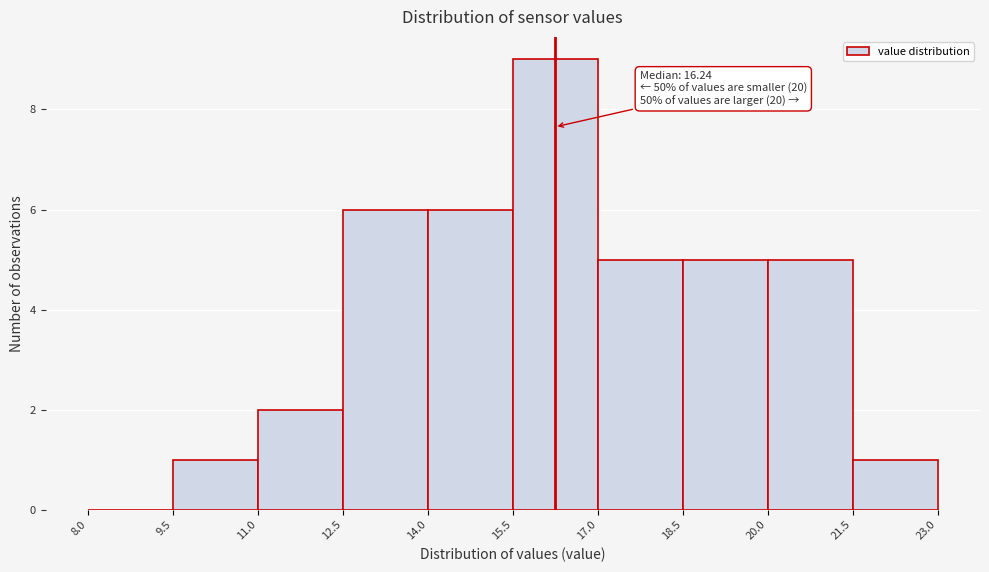

Which range on the x-axis has the tallest bar?

15.5 to 17.0